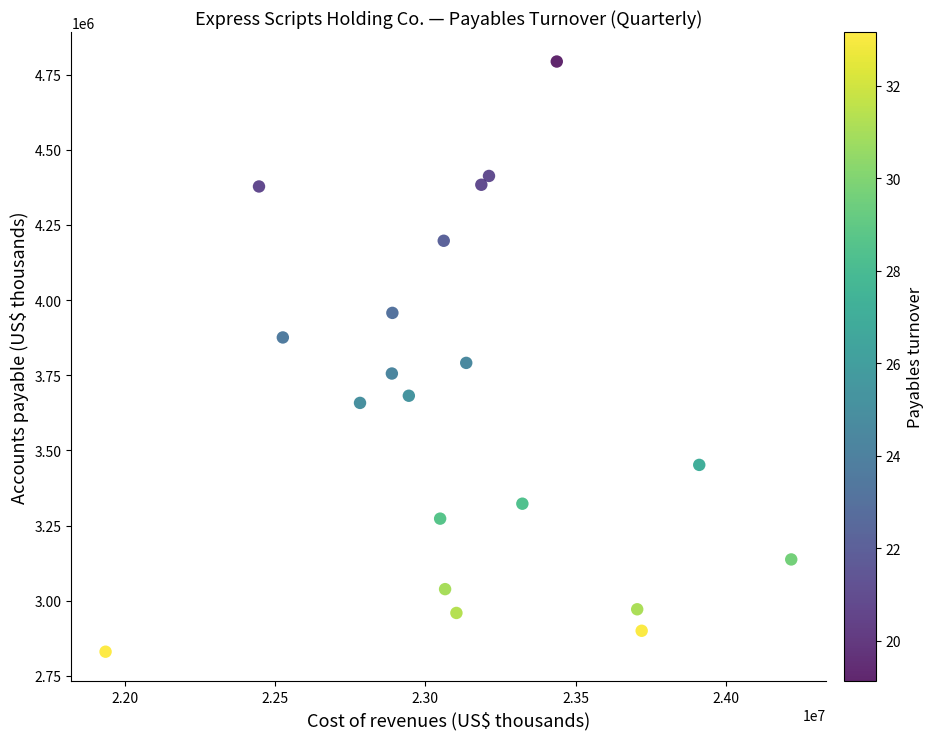

What is the range of X values (max minus min)?

2284000